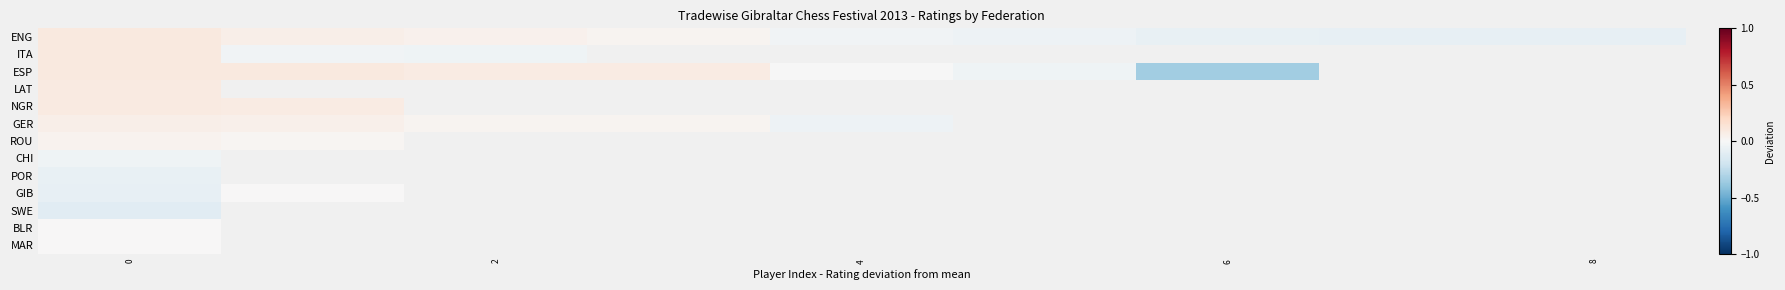

Rank the series at 0 from lowest to highest value.

SWE, GIB, POR, CHI, BLR, MAR, ROU, GER, NGR, LAT, ESP, ITA, ENG